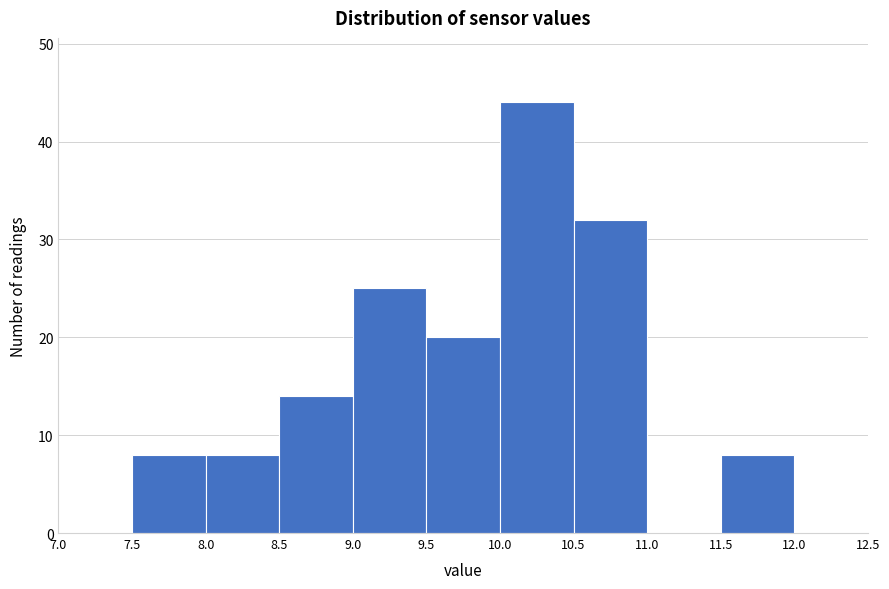

Reading left to right, list every bar in this chart as the range it spans on the x-axis followed by its height. The values are not printed on the chart, so give them approximately, as read against the axis.

7.0 to 7.5: 0
7.5 to 8.0: 8
8.0 to 8.5: 8
8.5 to 9.0: 14
9.0 to 9.5: 25
9.5 to 10.0: 20
10.0 to 10.5: 44
10.5 to 11.0: 32
11.0 to 11.5: 0
11.5 to 12.0: 8
12.0 to 12.5: 0